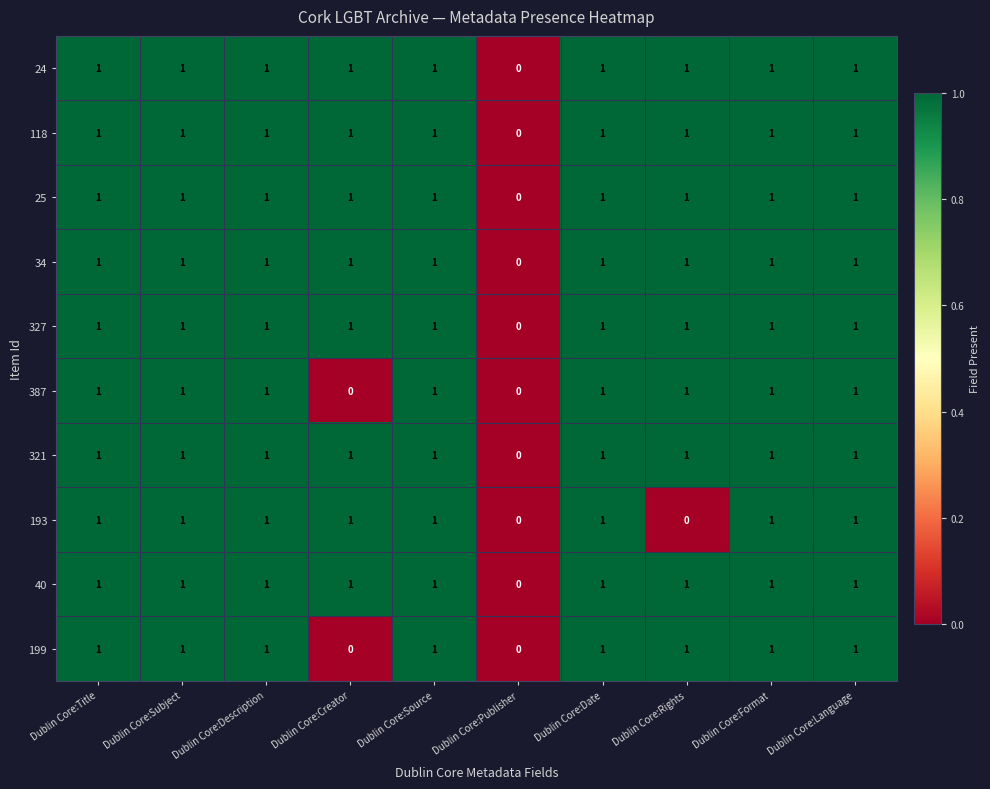

What is the sum of all 118 values?

9